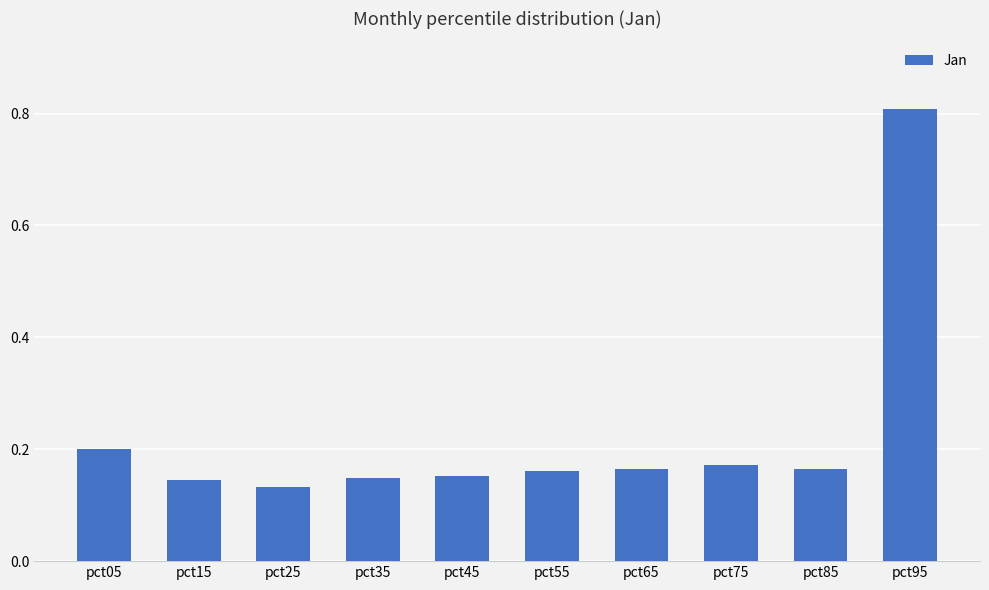

Which category has the highest value across all series?

pct95